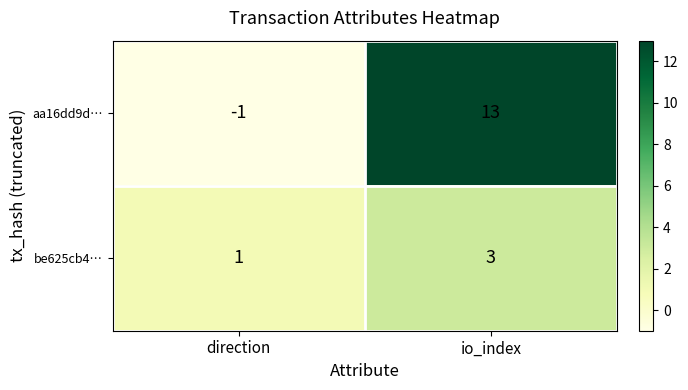

At which label does be625cb4… reach its peak?

io_index